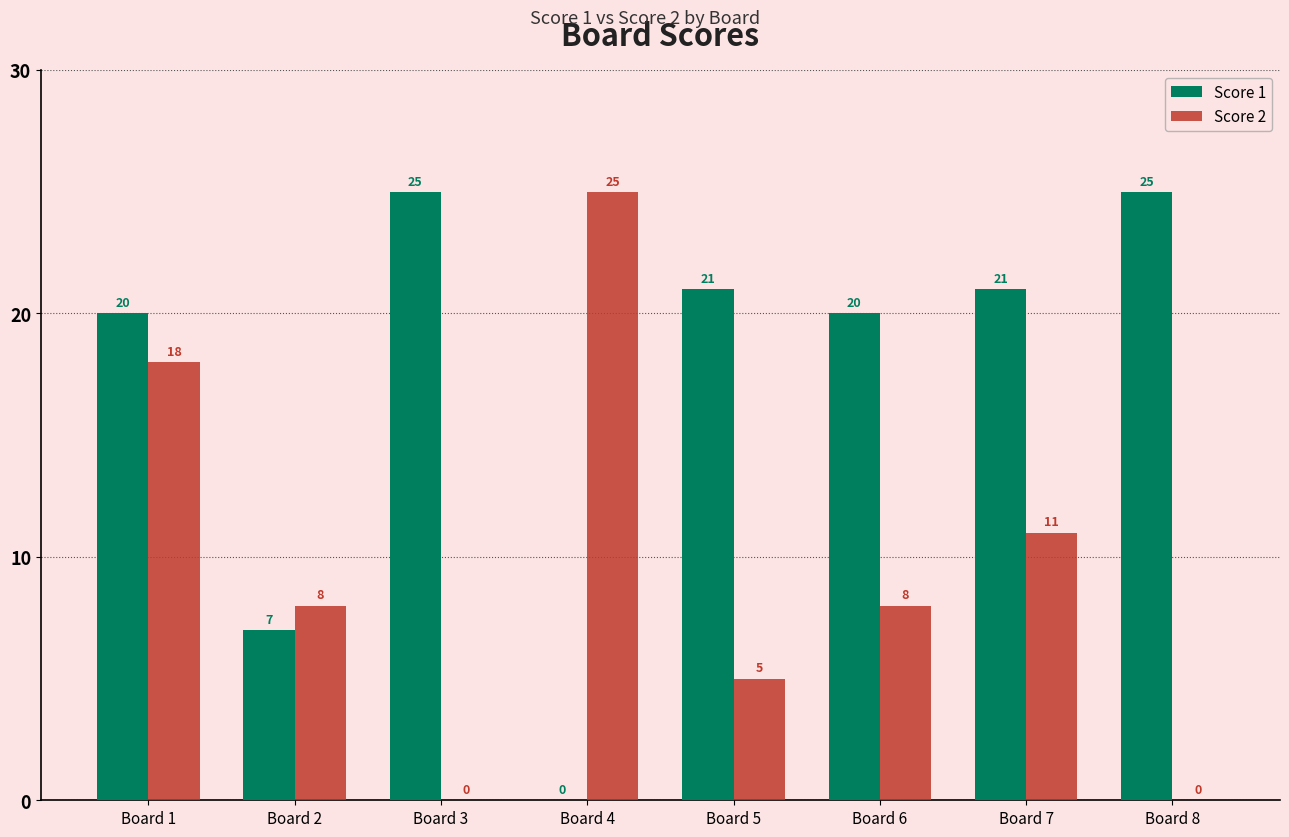

How many distinct data groups are displayed?

2